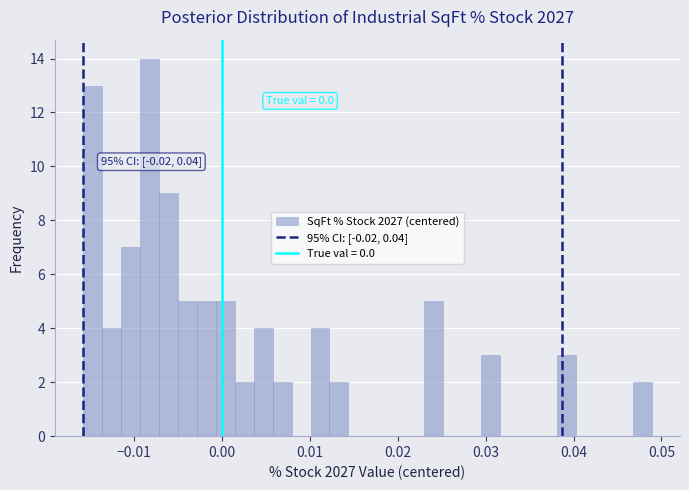

Around what value on the x-axis is the tallest bar? Give the approximate position of its centre, as read against the axis.

-0.008